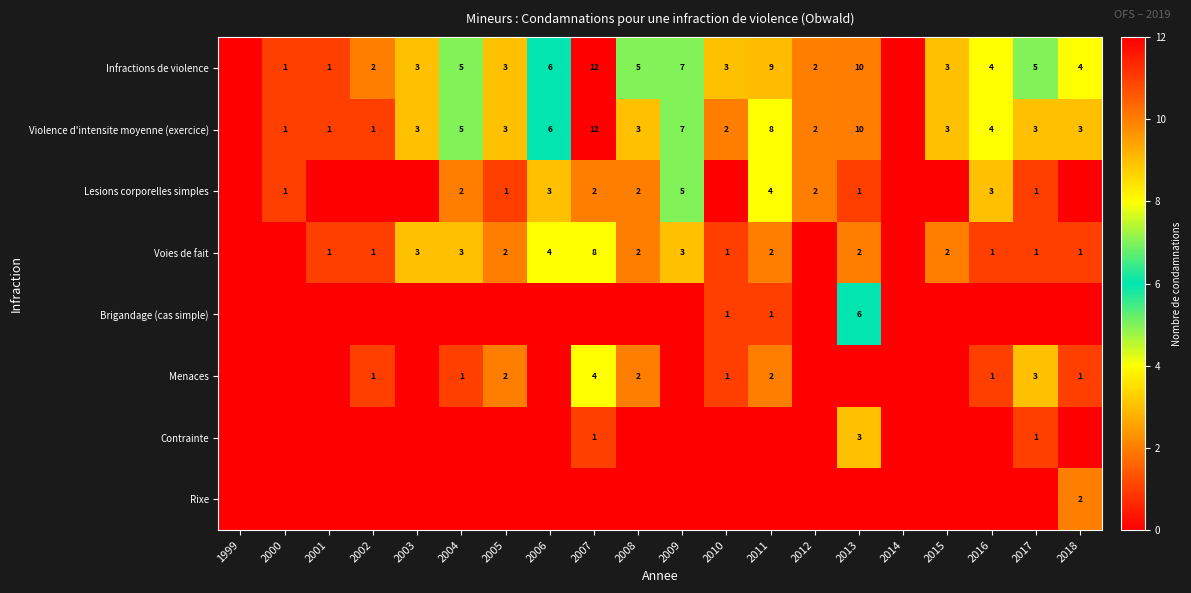

Is it true that Violence d'intensite moyenne (exercice) equals 5 at 2004?

True